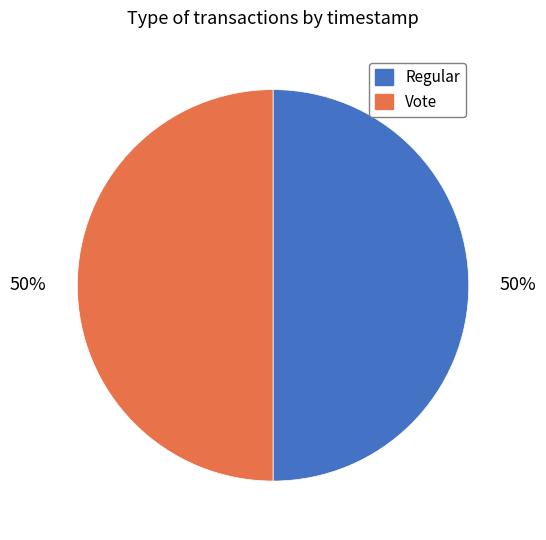

Do Regular and Vote together represent more than half of the pie?

Yes